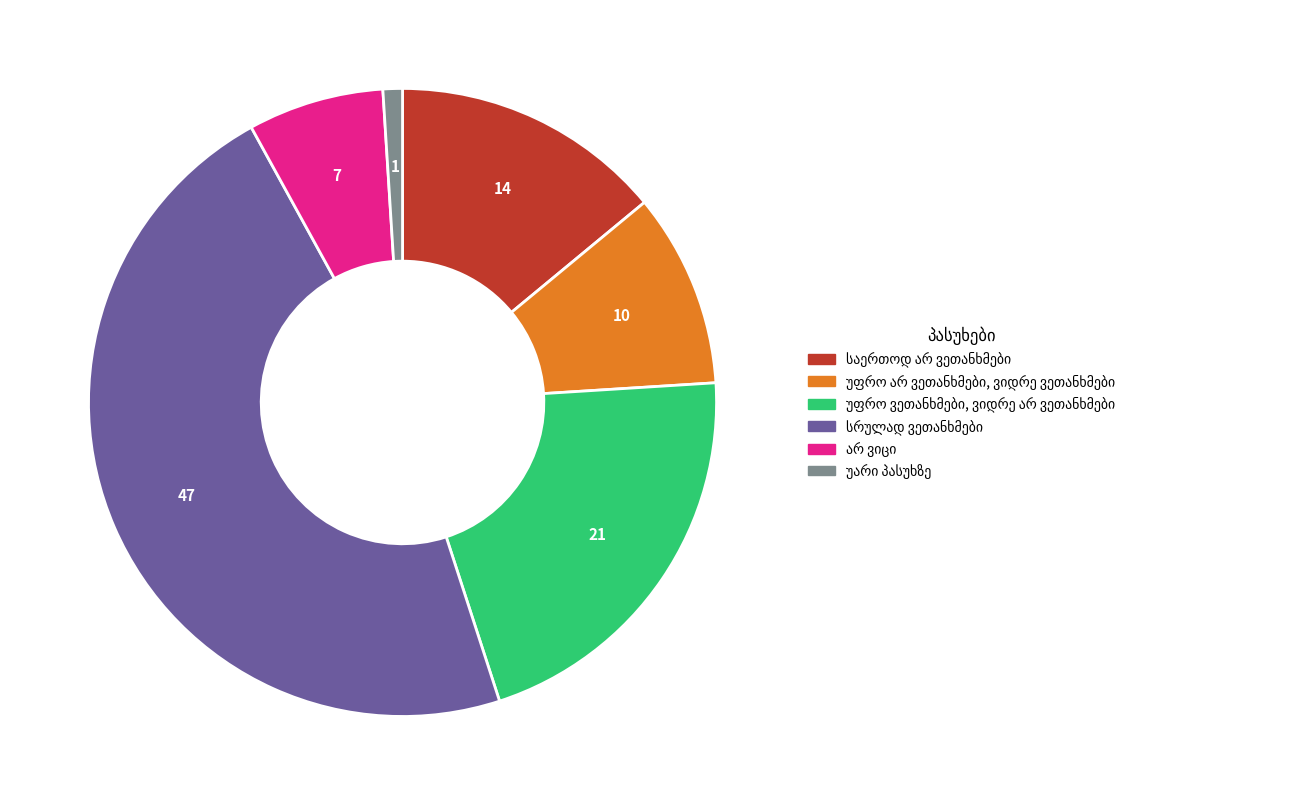

Does any single category account for the majority?

No